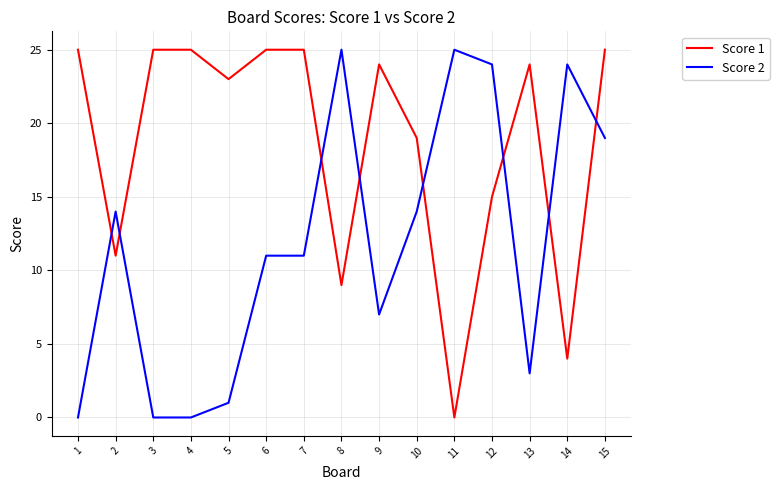

Is the value of Score 1 at 8 greater than the value of Score 2 at 4?

Yes